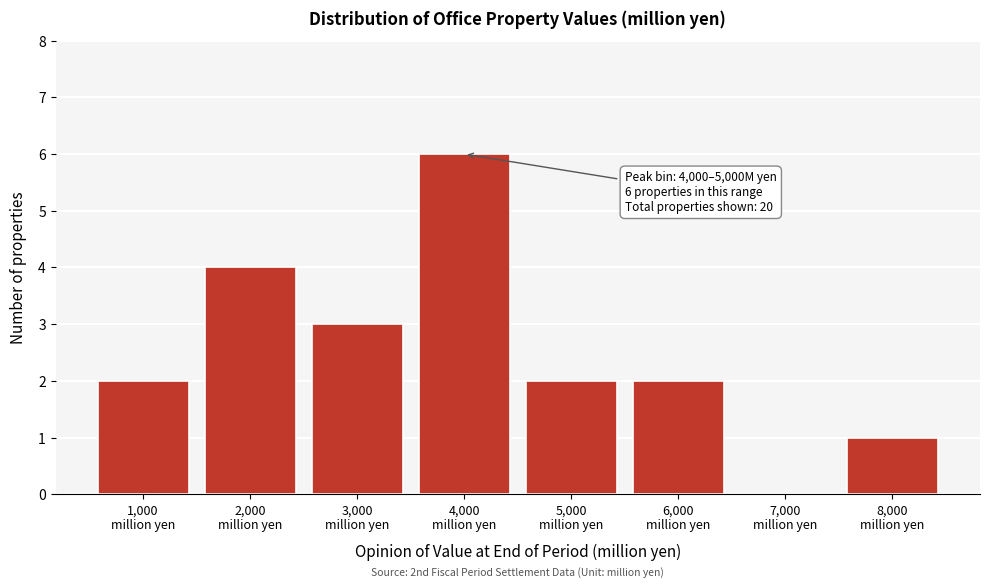

What is the sum of all values?

20